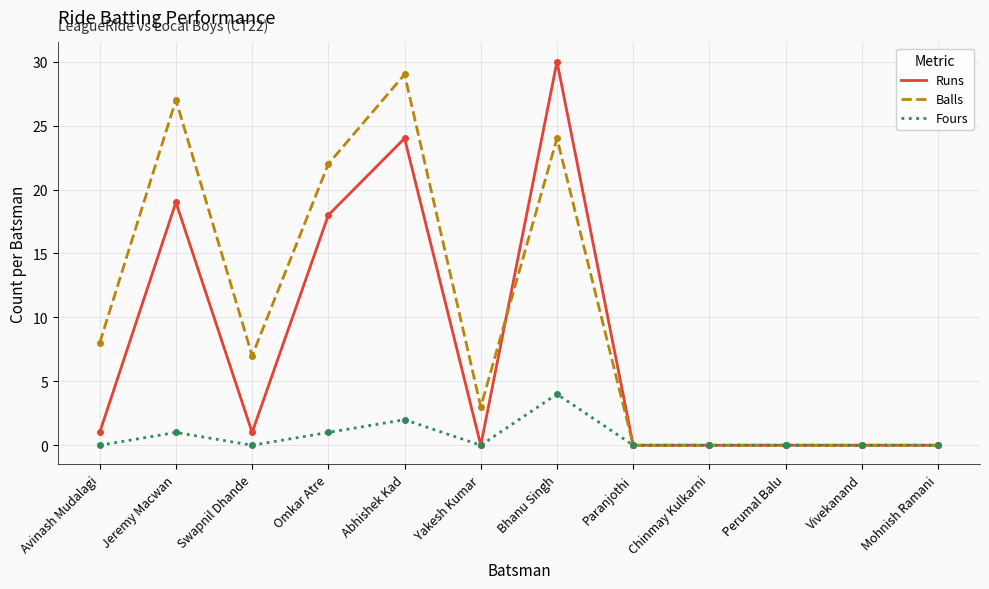

Reading right to left, extract all data points from this chart.

Runs: Mohnish Ramani=0	Vivekanand=0	Perumal Balu=0	Chinmay Kulkarni=0	Paranjothi=0	Bhanu Singh=30	Yakesh Kumar=0	Abhishek Kad=24	Omkar Atre=18	Swapnil Dhande=1	Jeremy Macwan=19	Avinash Mudalagi=1
Balls: Mohnish Ramani=0	Vivekanand=0	Perumal Balu=0	Chinmay Kulkarni=0	Paranjothi=0	Bhanu Singh=24	Yakesh Kumar=3	Abhishek Kad=29	Omkar Atre=22	Swapnil Dhande=7	Jeremy Macwan=27	Avinash Mudalagi=8
Fours: Mohnish Ramani=0	Vivekanand=0	Perumal Balu=0	Chinmay Kulkarni=0	Paranjothi=0	Bhanu Singh=4	Yakesh Kumar=0	Abhishek Kad=2	Omkar Atre=1	Swapnil Dhande=0	Jeremy Macwan=1	Avinash Mudalagi=0